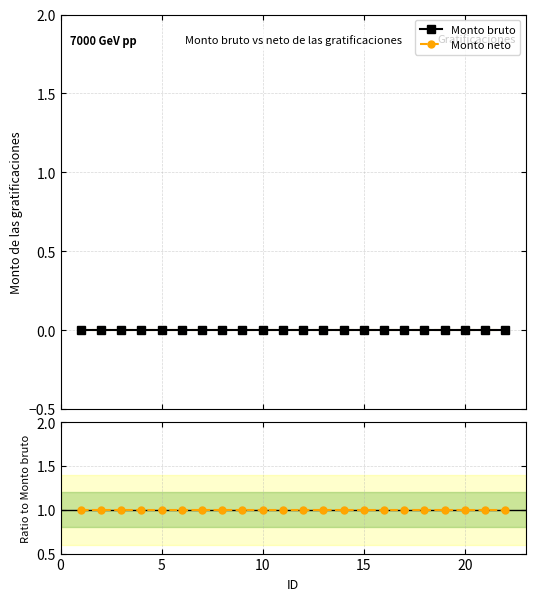

True or false: Ratio neto/bruto and Monto bruto intersect in this chart.

False